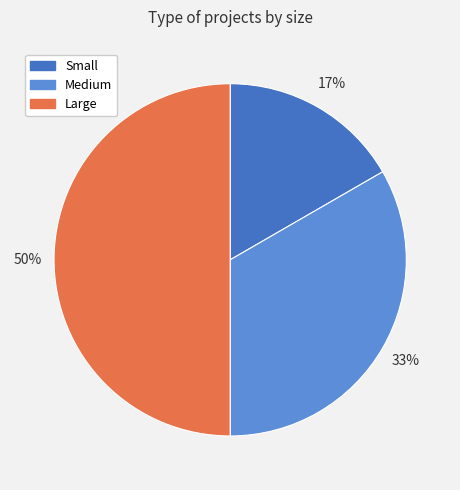

Which has a higher value, Small or Large?

Large